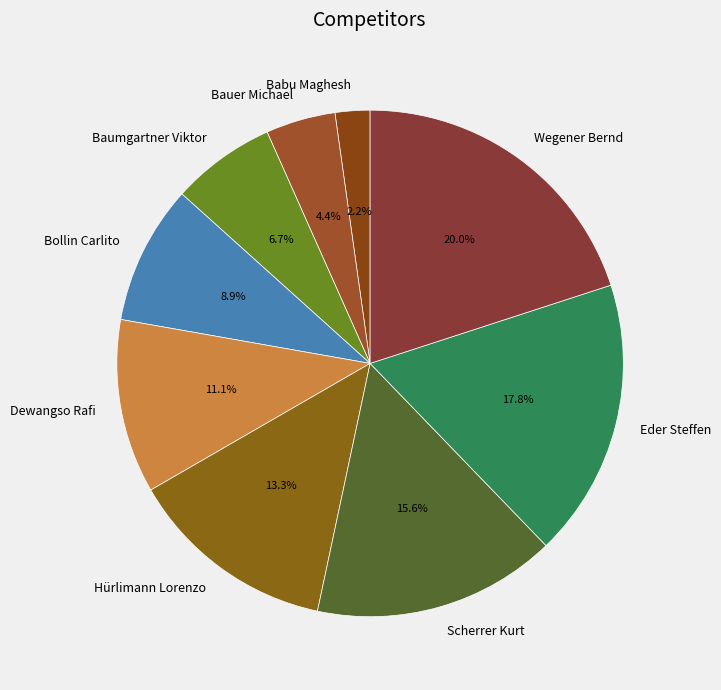

To the nearest percent, what percentage of the pie is Wegener Bernd?

20%